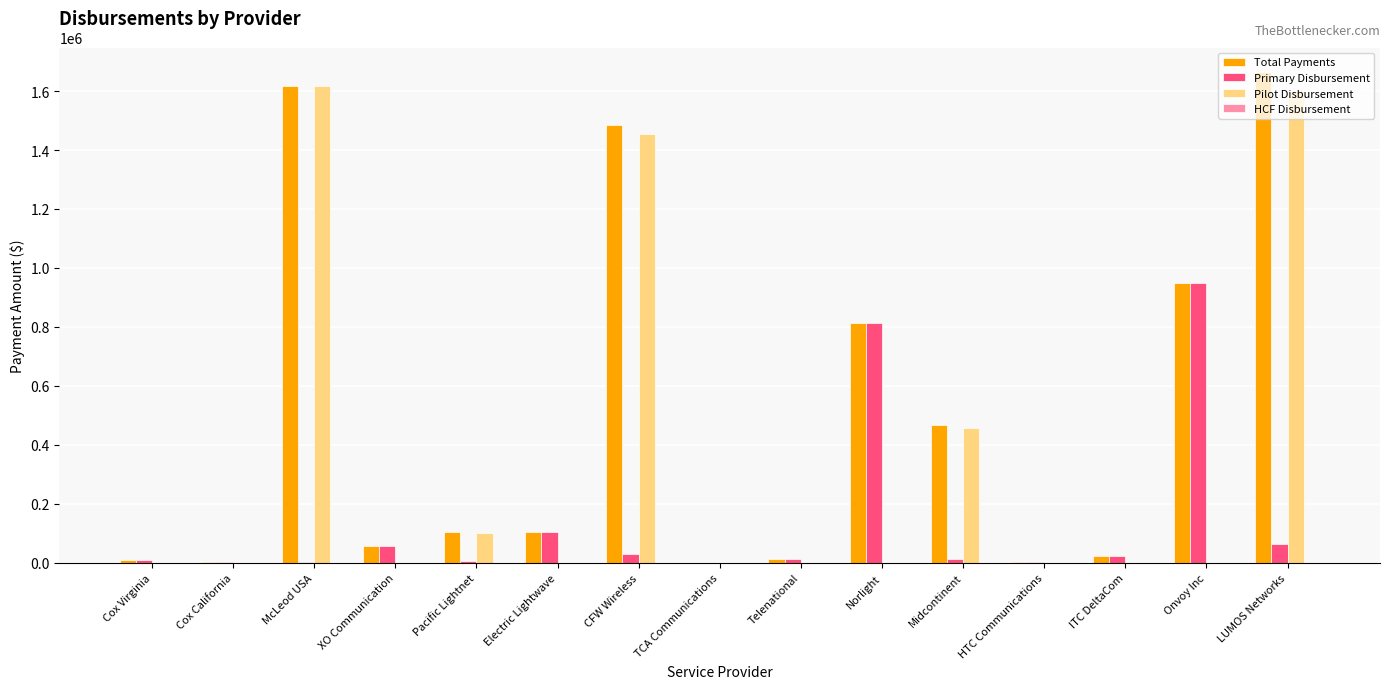

At which category is the sum across all series the highest?

LUMOS Networks